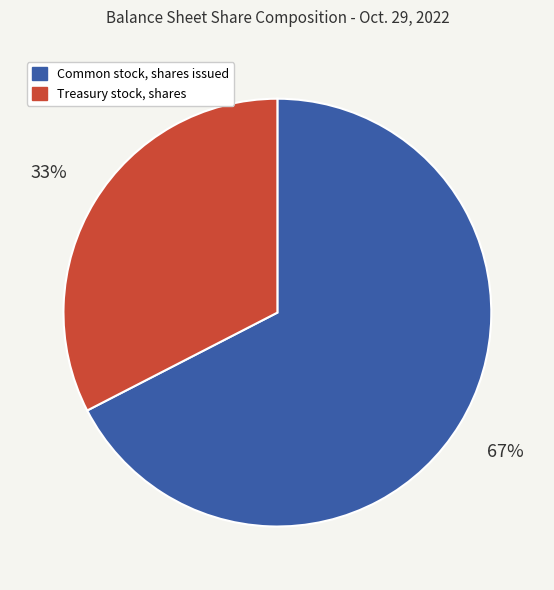

Does any single category account for the majority?

Yes